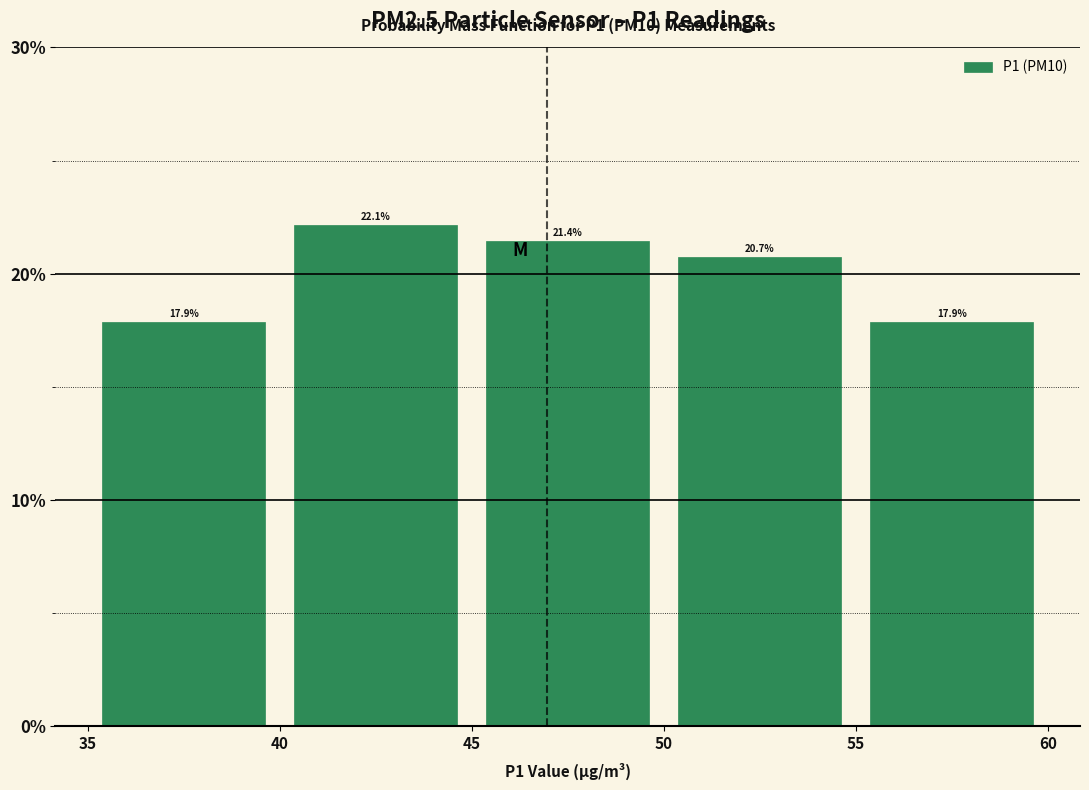

Reading left to right, list every bar in this chart as the range it spans on the x-axis followed by its height.

35 to 40: 17.9
40 to 45: 22.1
45 to 50: 21.4
50 to 55: 20.7
55 to 60: 17.9